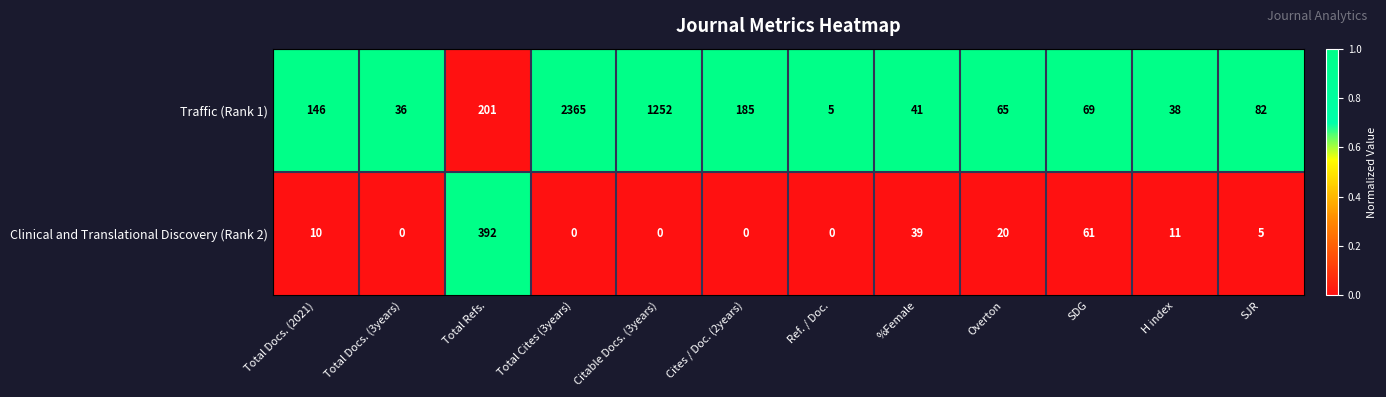

The Traffic (Rank 1) series shows 131 at SJR. True or false?

False